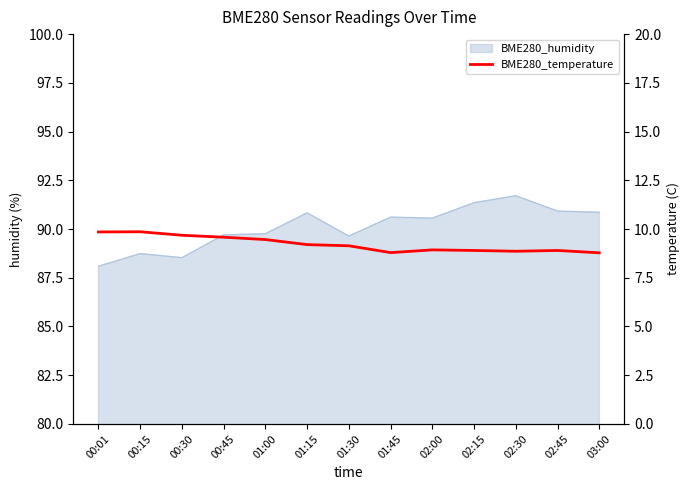

Does the chart have visible grid lines?

No